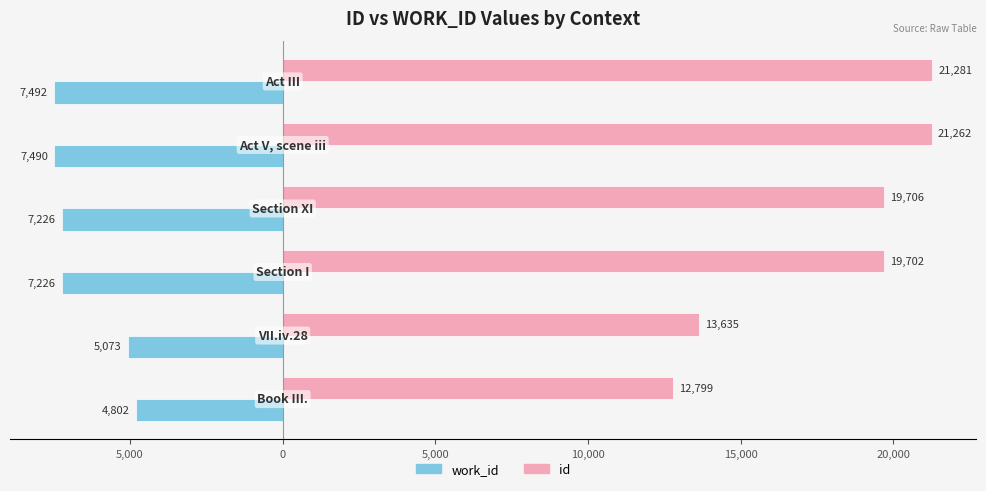

Reading left to right, extract all data points from this chart.

work_id: -4802	-5073	-7226	-7226	-7490	-7492
id: 12799	13635	19702	19706	21262	21281